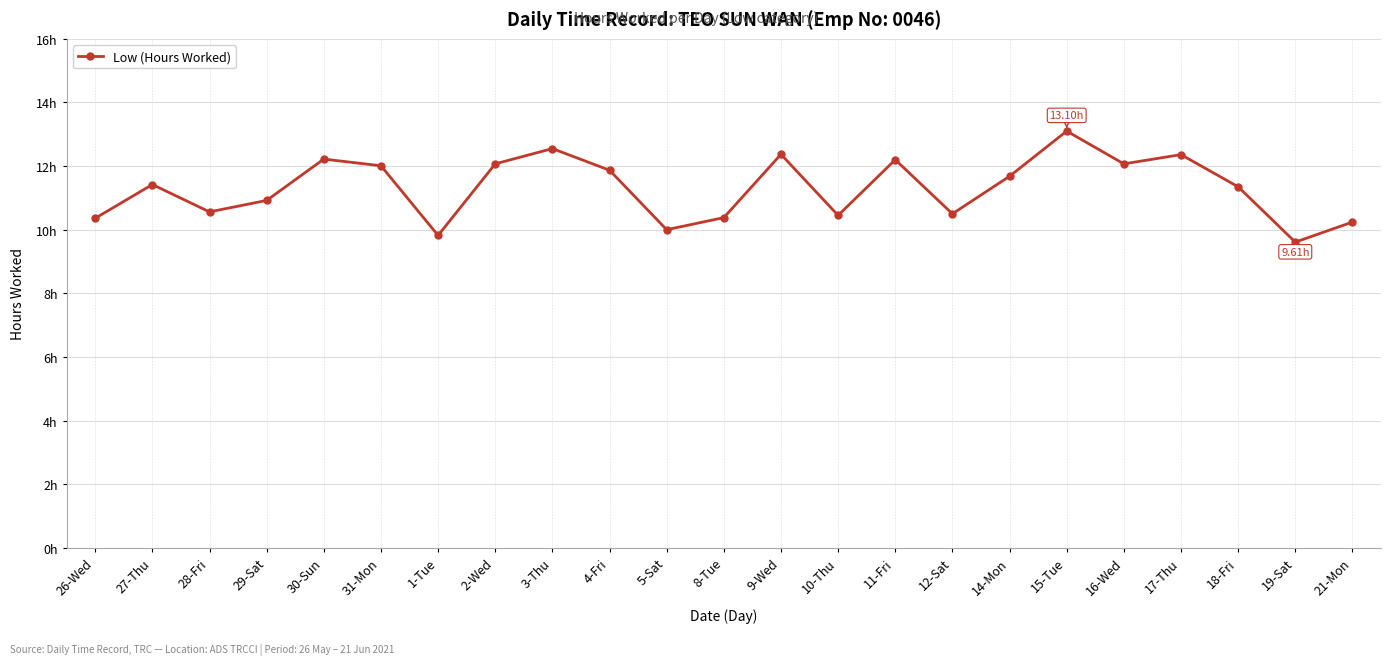

Which has a higher value, 21-Mon or 28-Fri?

28-Fri